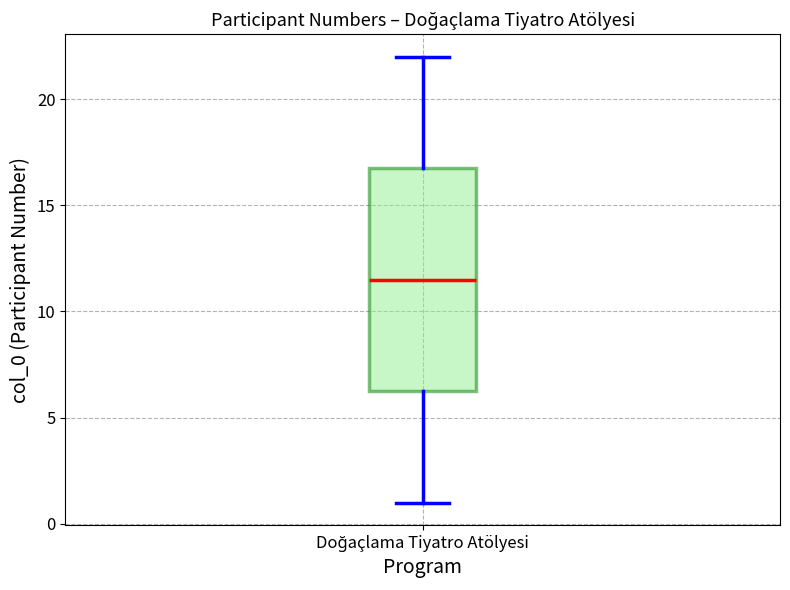

Transcribe this box plot: give where the median line is, the range the box spans, and where the two whiskers end, as read against the y-axis. The values are not printed on the chart, so give them approximately, as read against the axis.

median 11.5, box 6.5 to 17.0, whiskers 1.0 to 22.0